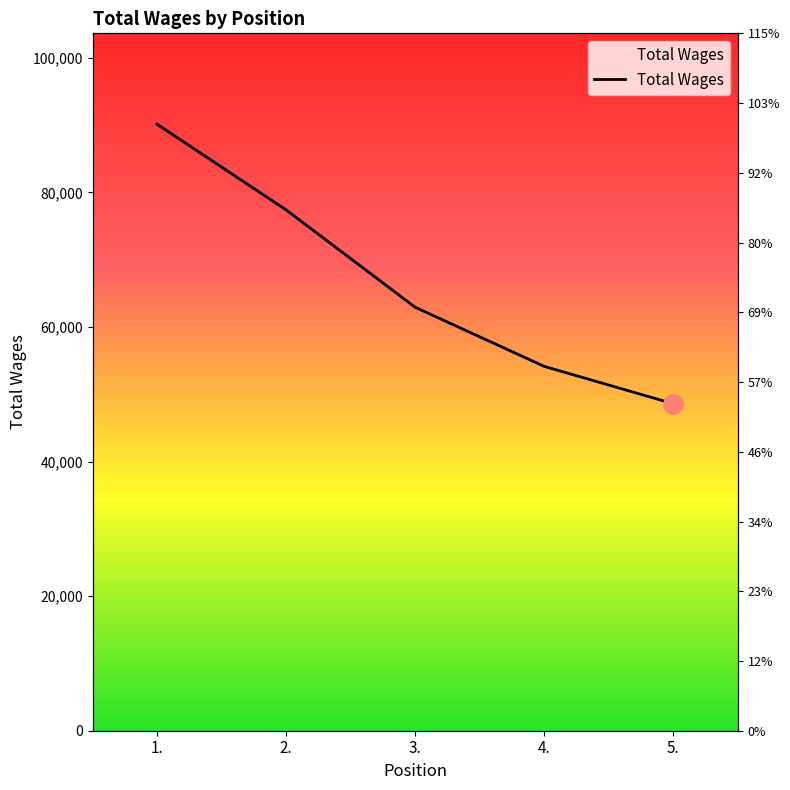

Is it true that the value at 2. is 77397?

True